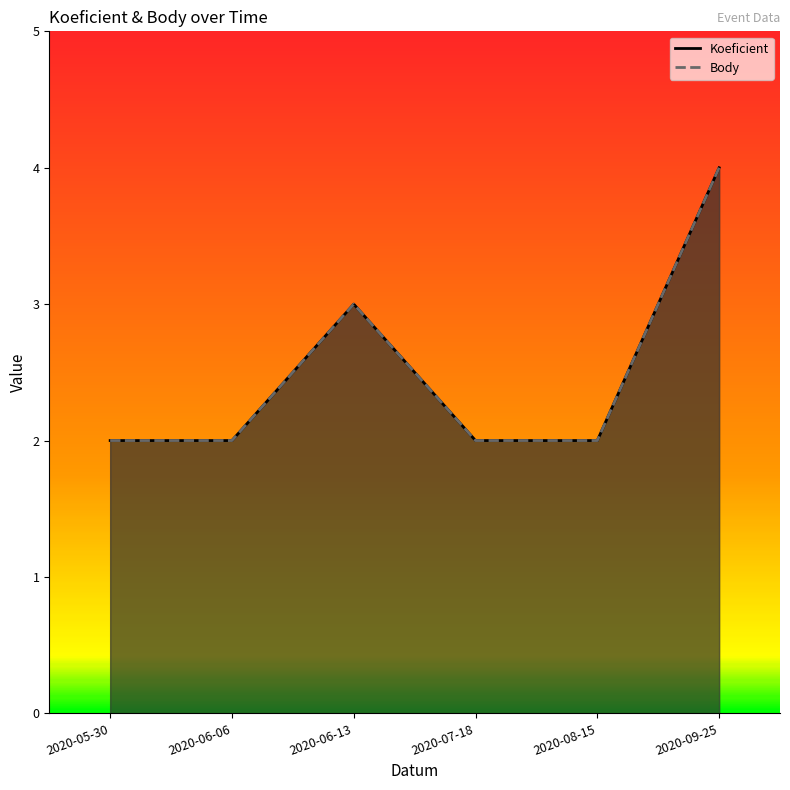

The Body series shows 4 at 2020-06-13. True or false?

False